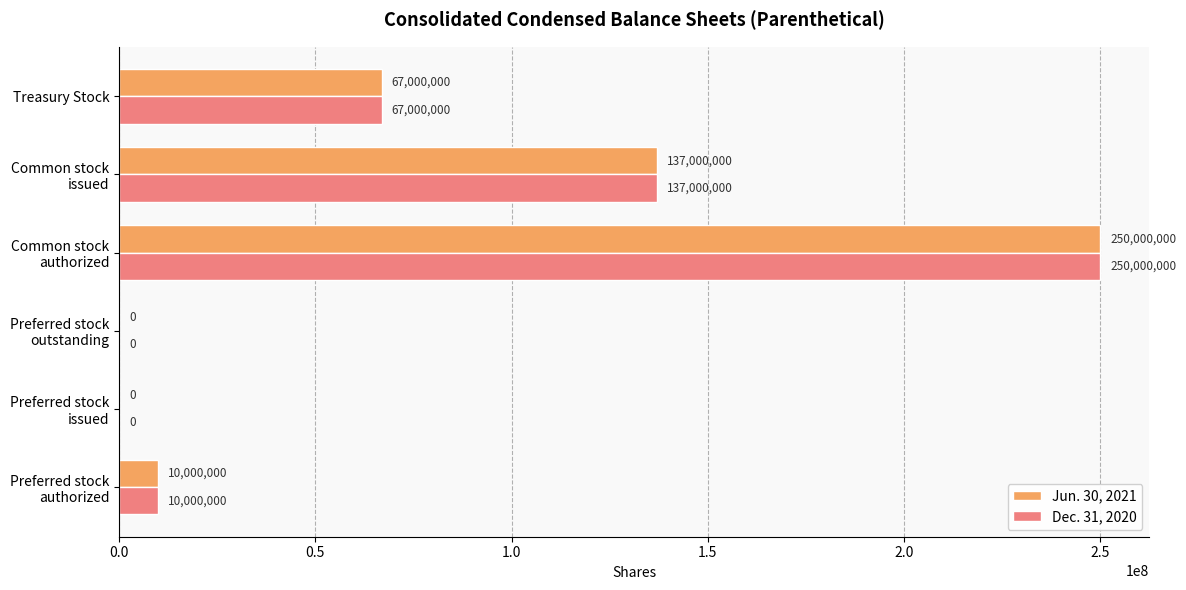

What is the maximum value shown in the chart?

250000000